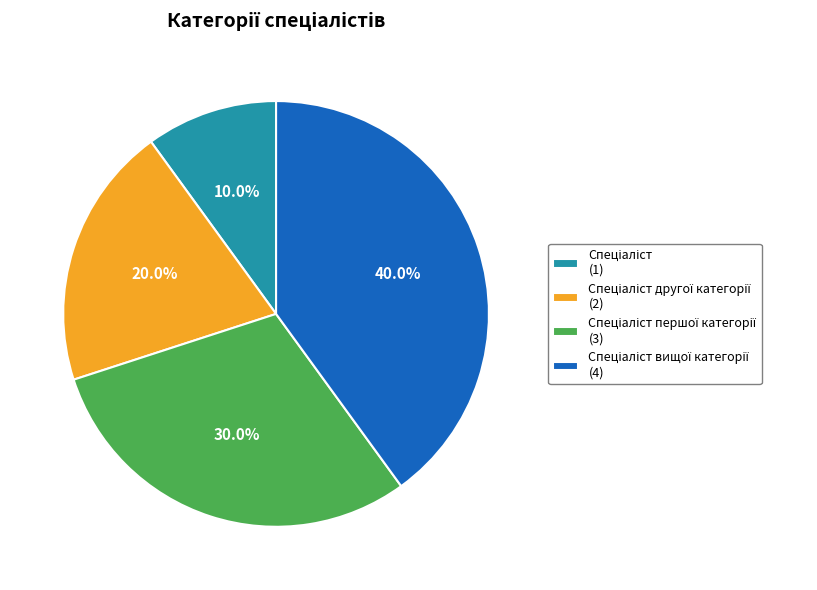

Does any single category account for the majority?

No